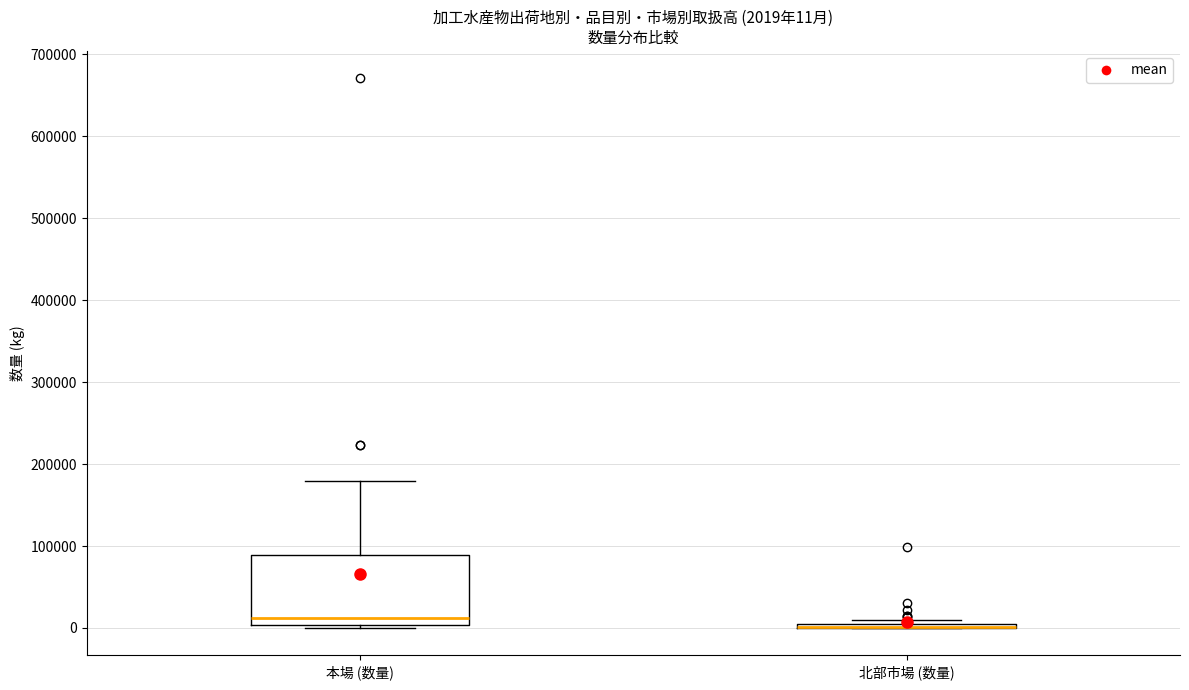

Comparing the boxes themselves (not the whiskers), which one is the tallest?

本場 (数量)